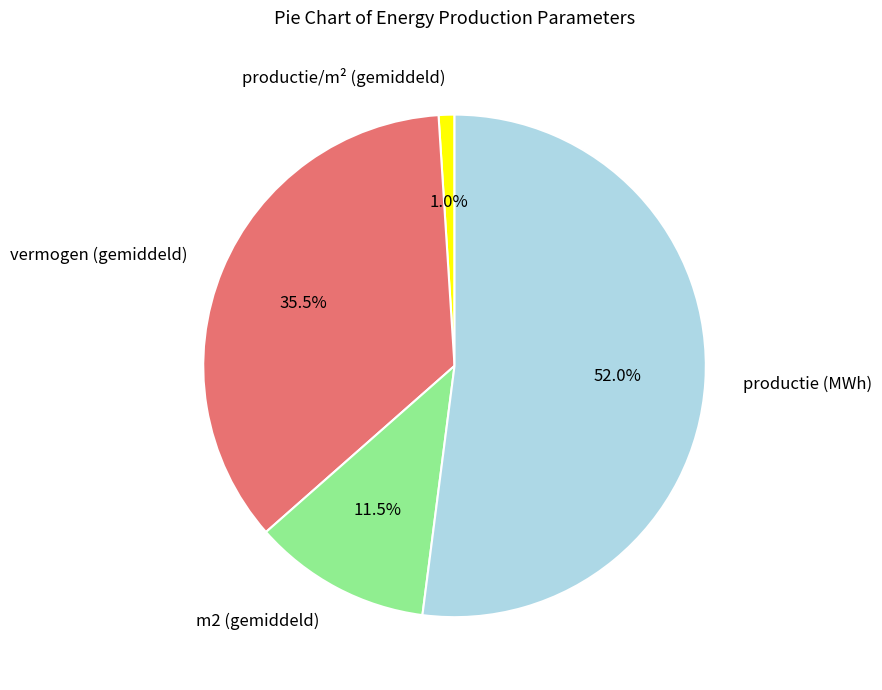

Is there any slice that represents more than half of the pie?

Yes